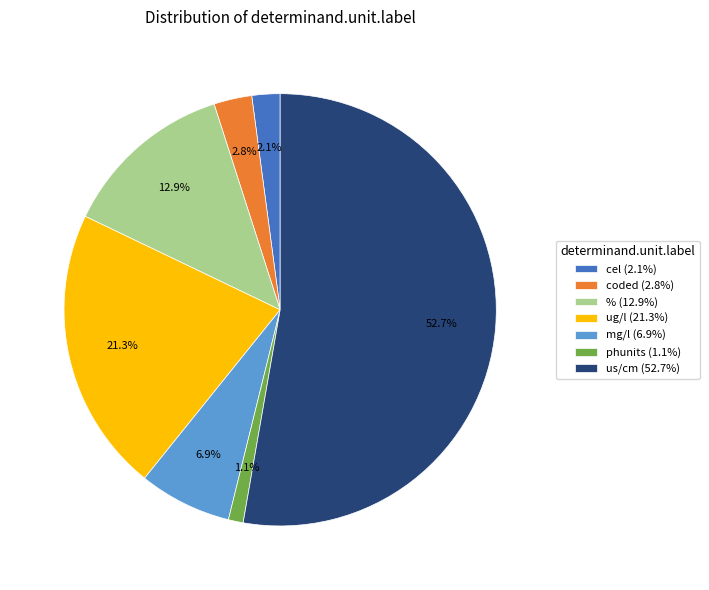

Is there a majority slice in this chart?

Yes